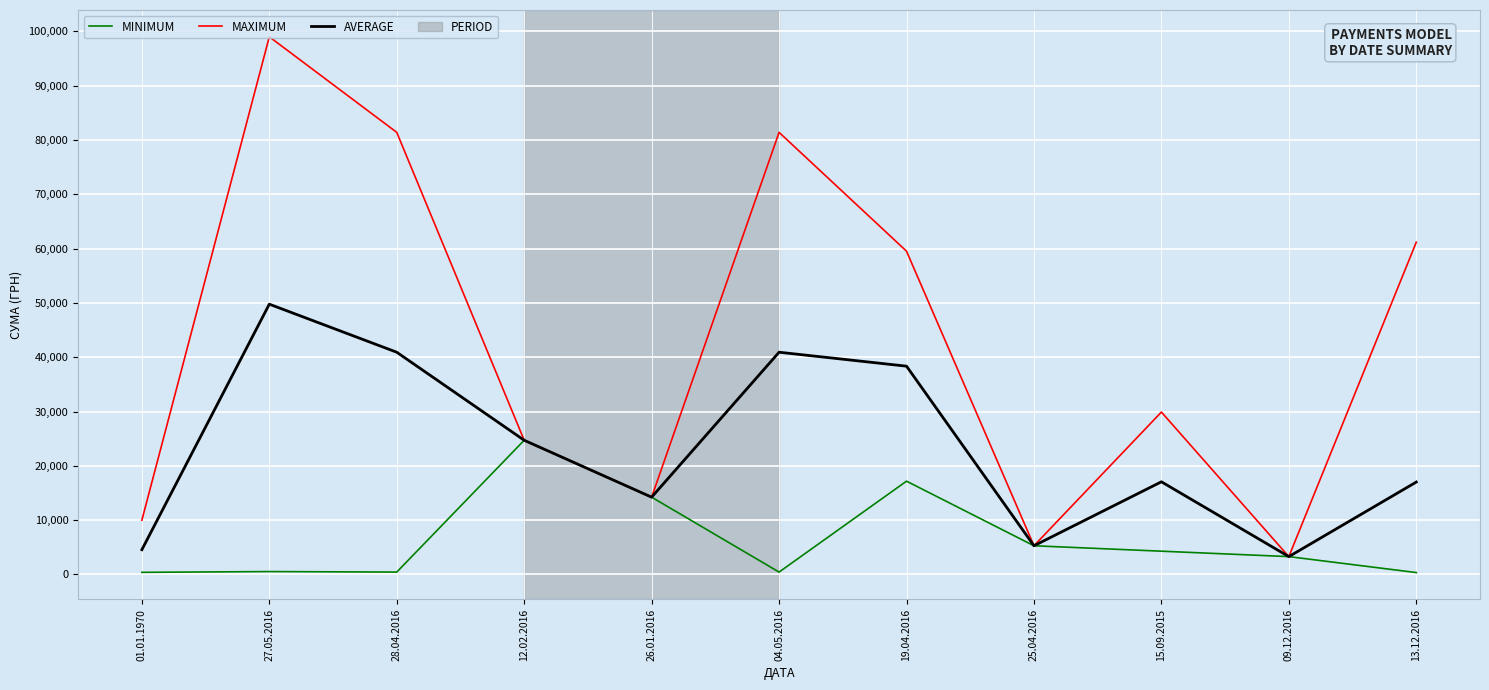

At how many categories does at least one series exceed 91973?

1